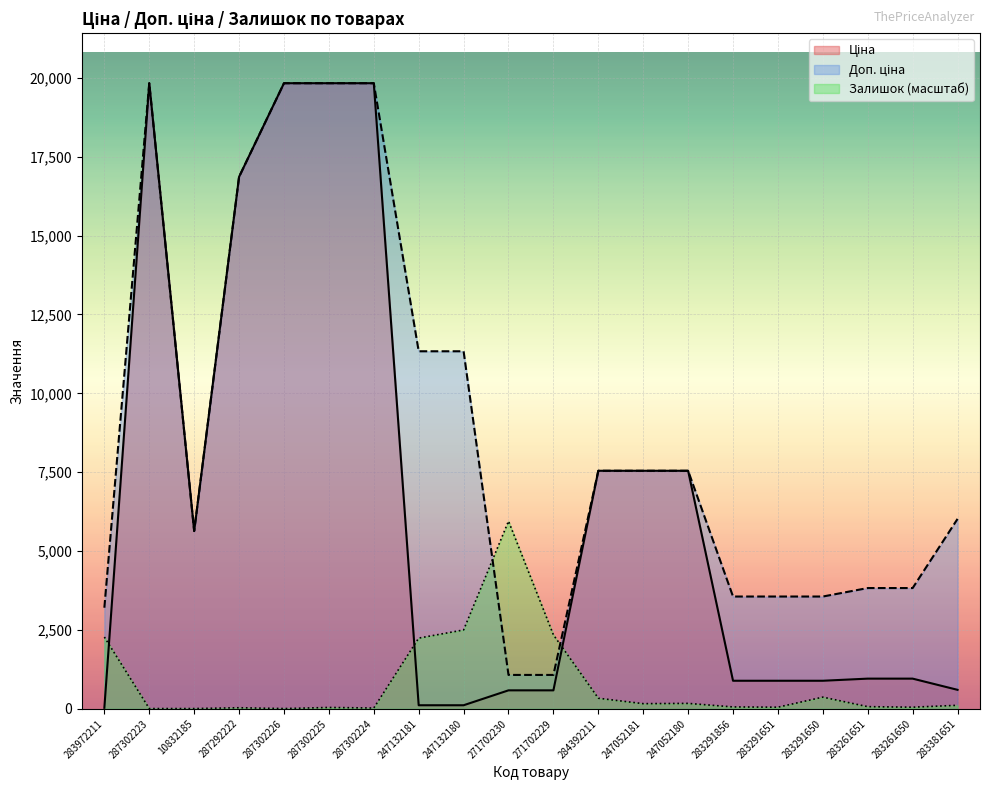

What is the sum of all Доп. ціна values?

176839.7